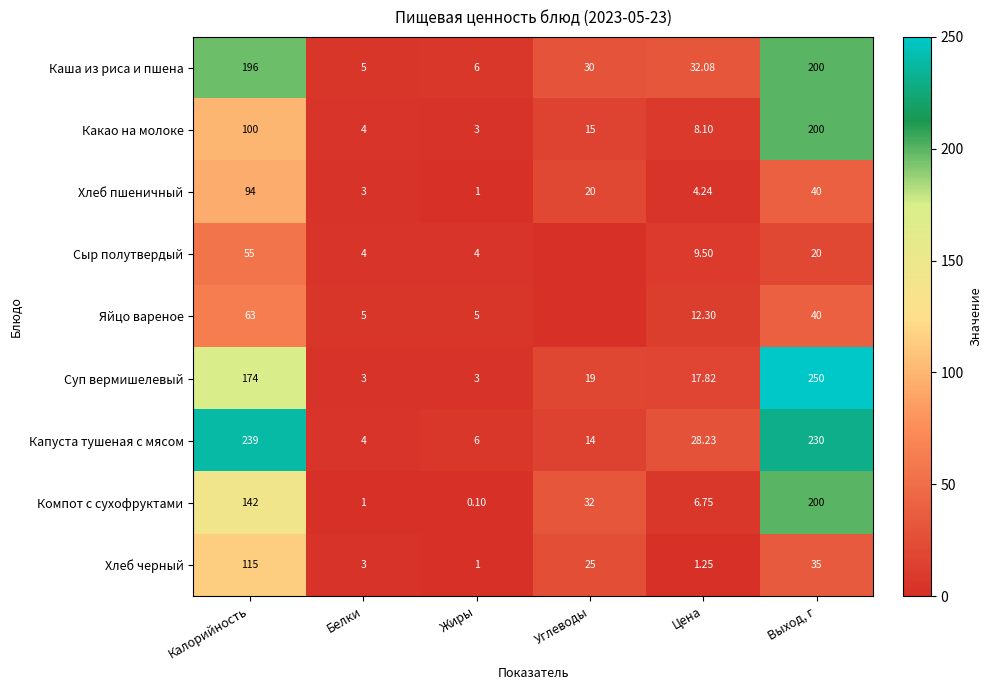

Between Жиры and Цена, which series saw the biggest shift?

Каша из риса и пшена